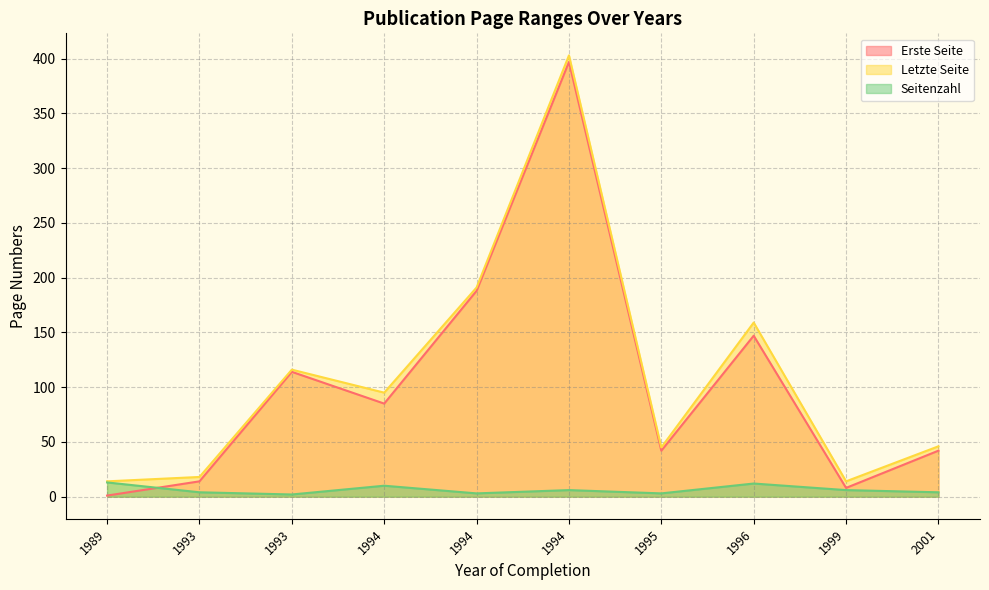

How many data points does each series have?

10